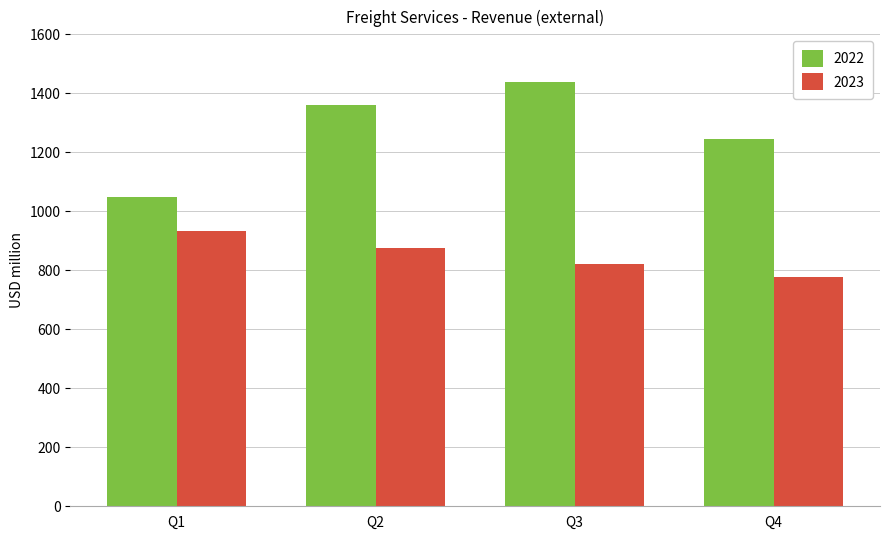

What is the sum of all 2023 values?

3405.8